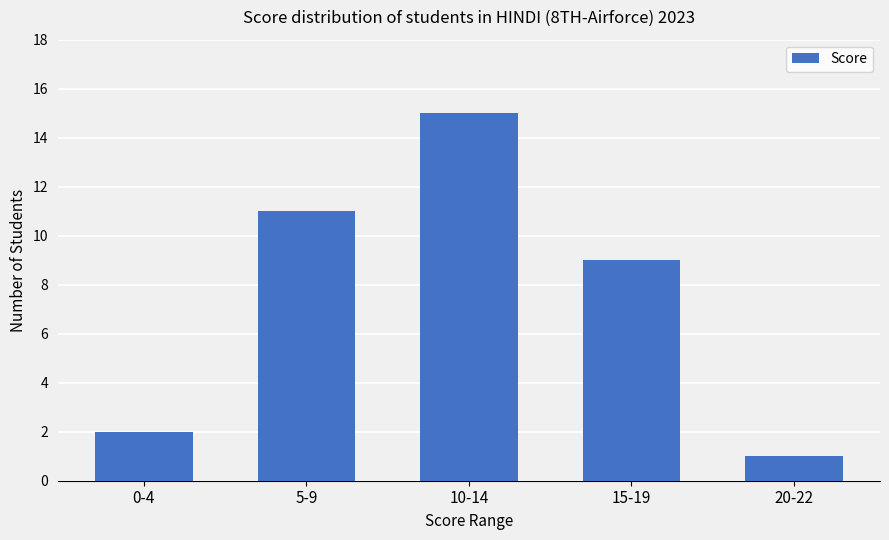

What is the change in value from 5-9 to 20-22?

-10